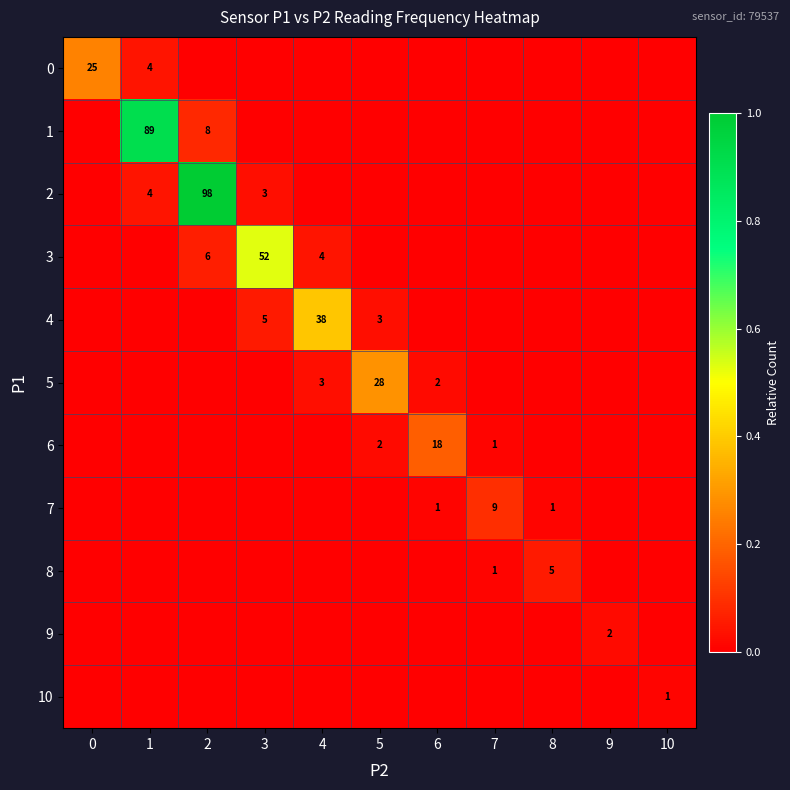

The 2 series shows 0.0 at 3. True or false?

False